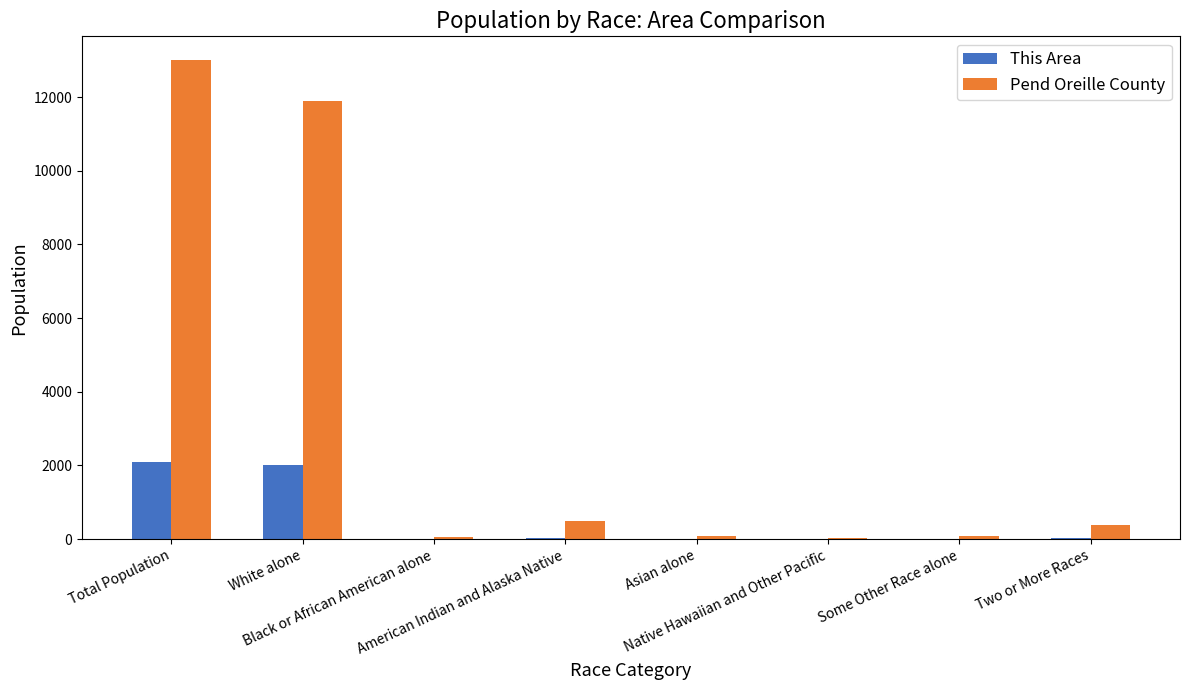

At which category is the sum across all series the highest?

Total Population